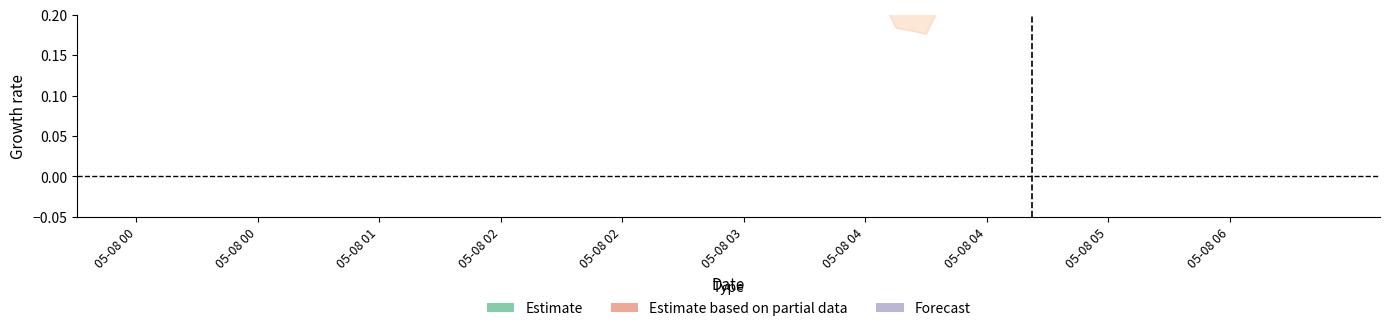

What is the maximum value shown in the chart?

1.1